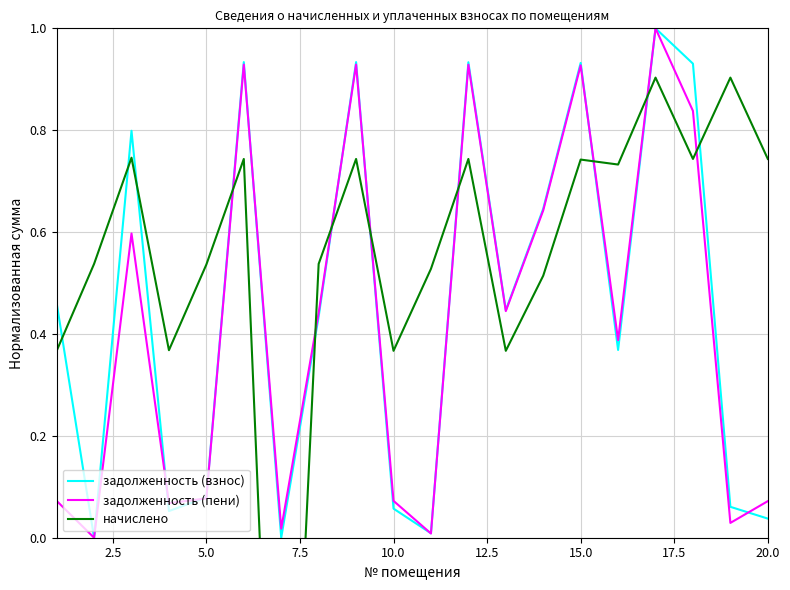

What is the highest value of the задолженность (взнос) series?

1.0